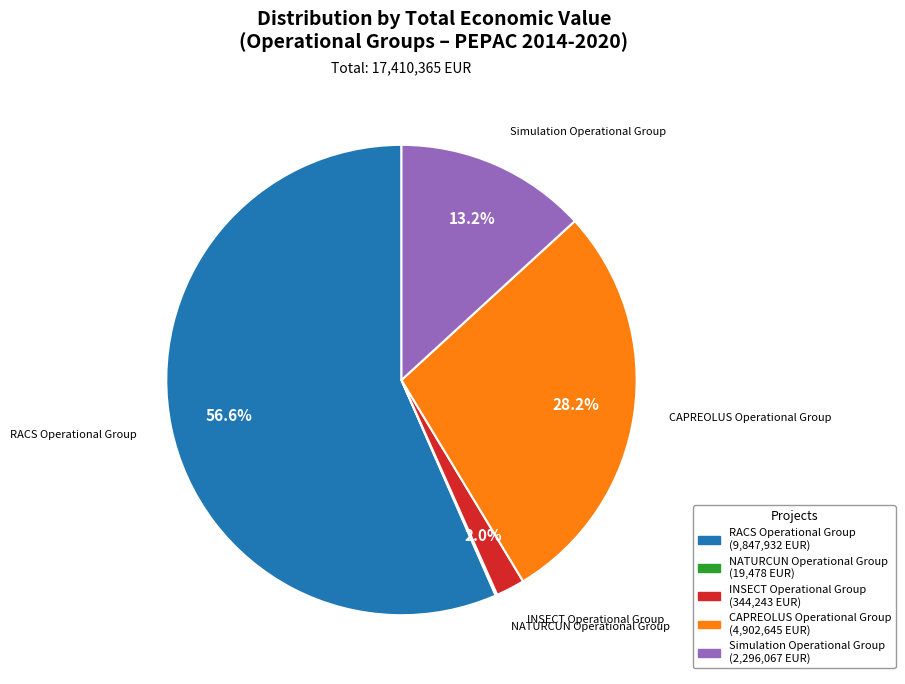

To the nearest percent, what is the difference between the largest and smallest slice percentages?

56%